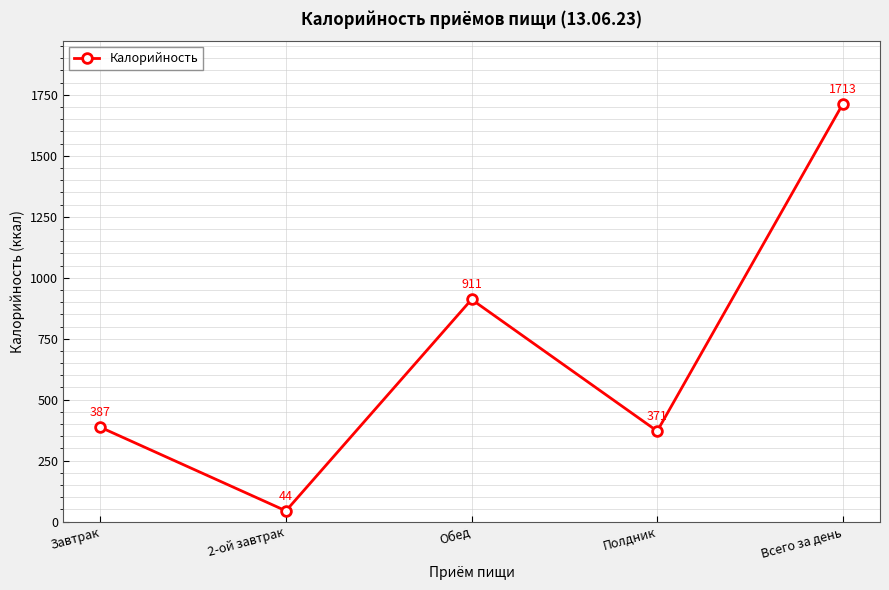

True or false: there are more than 2 points higher than both neighbors.

False